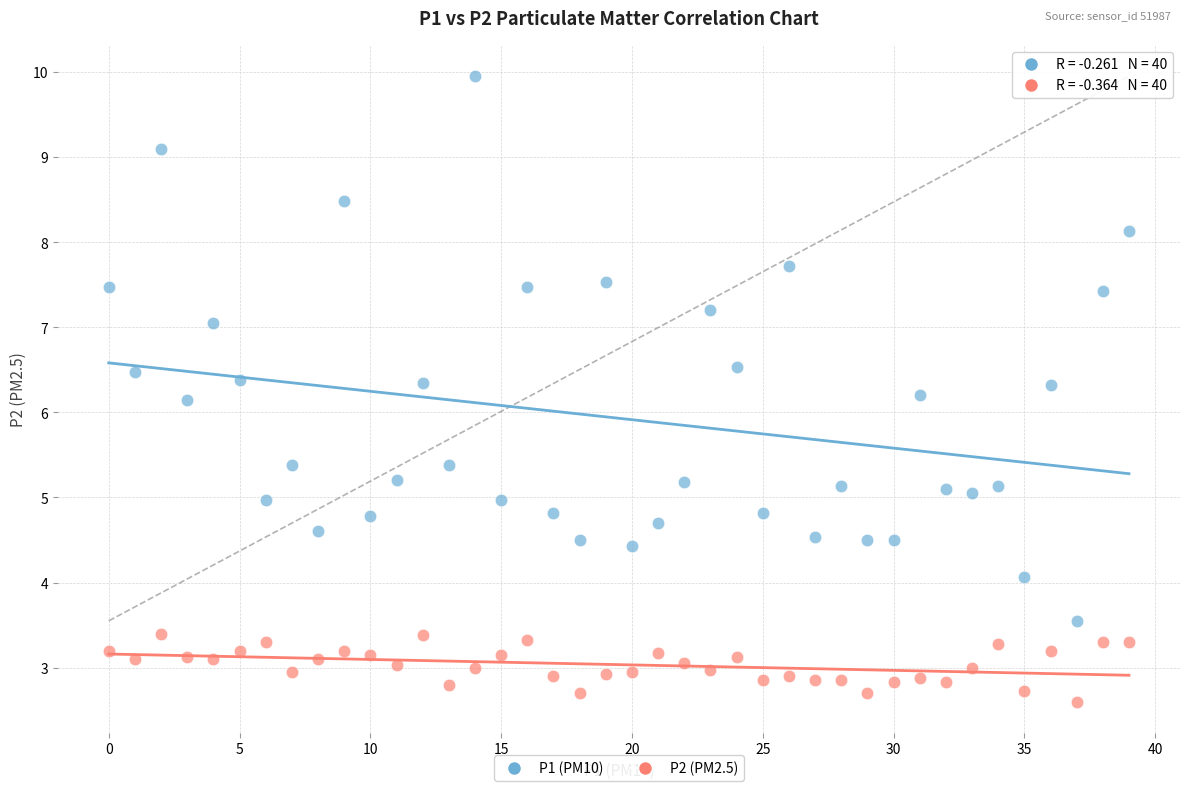

Which series has the largest Y range (max minus min)?

P1 (PM10)